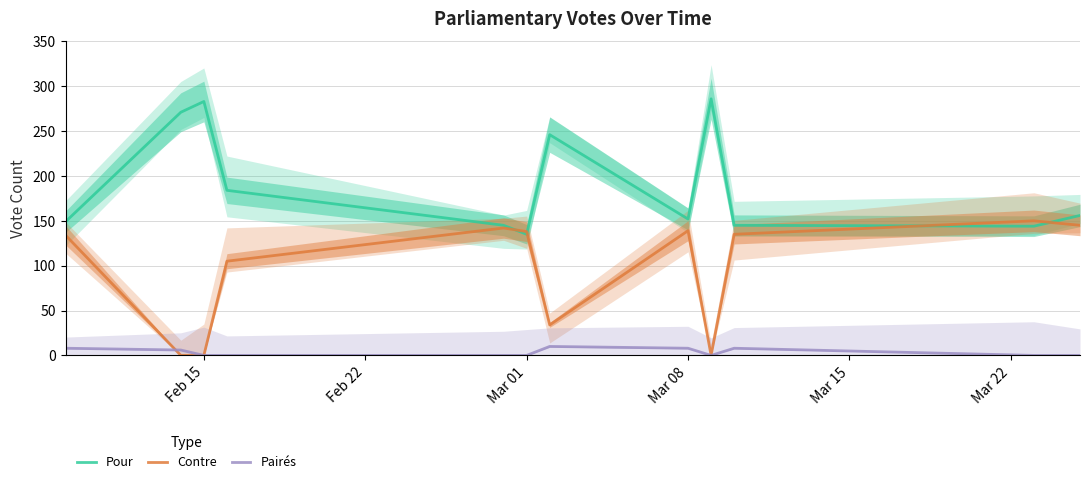

What is the maximum value shown in the chart?

286